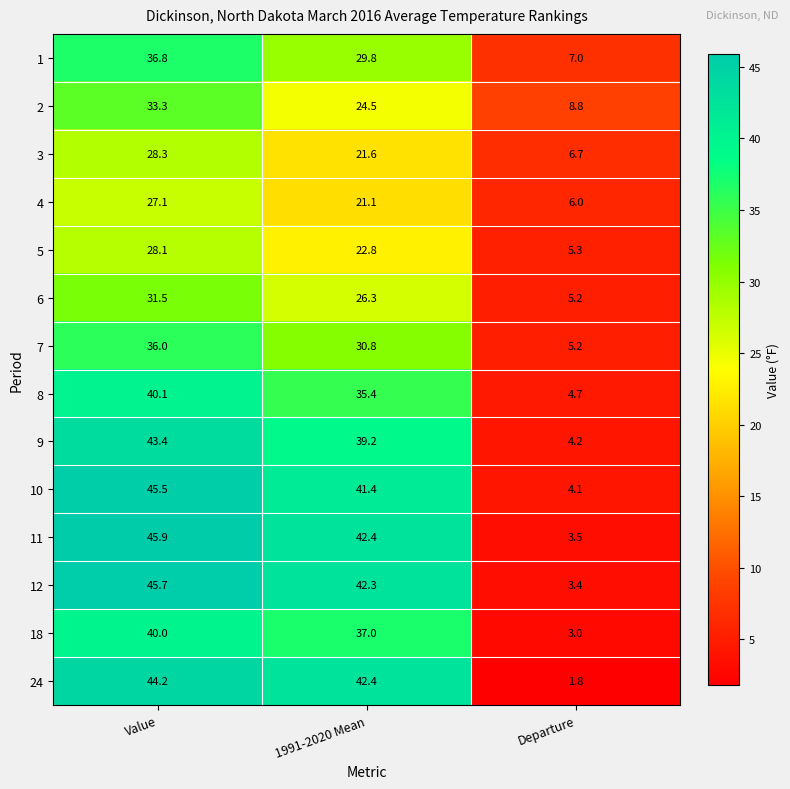

What is the difference between the maximum and second lowest values in the 8 series?

4.7